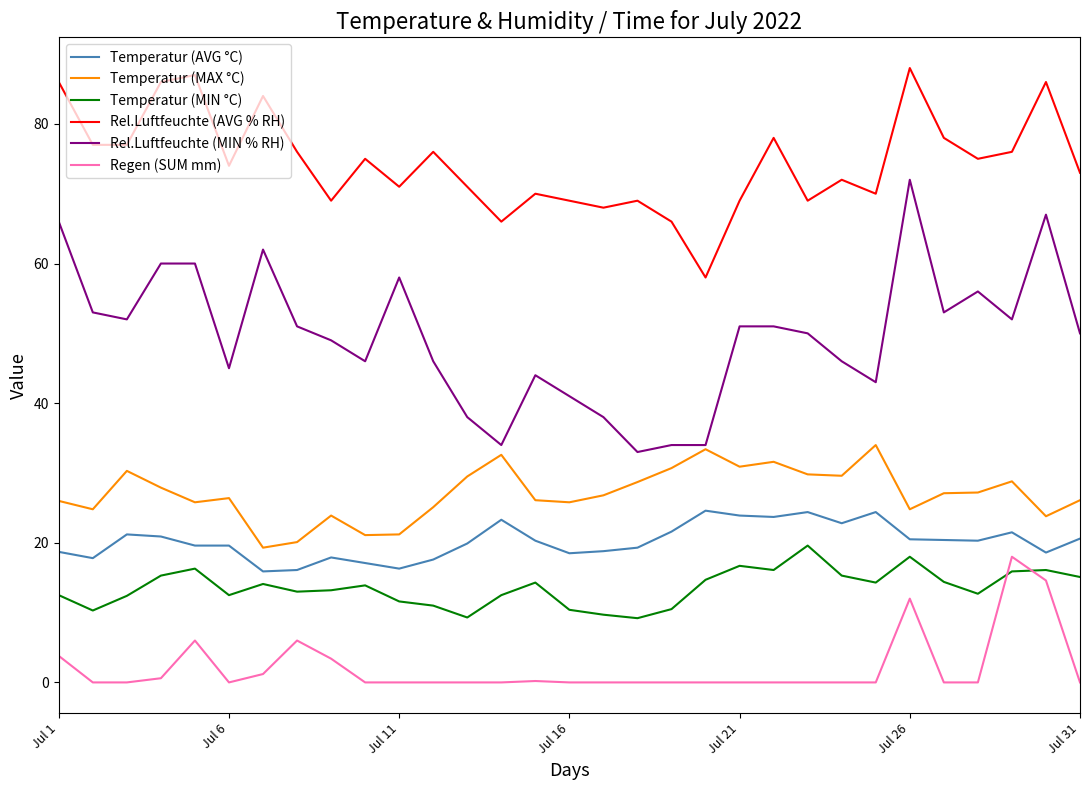

Which series has the largest total across all categories?

Rel.Luftfeuchte (AVG % RH)